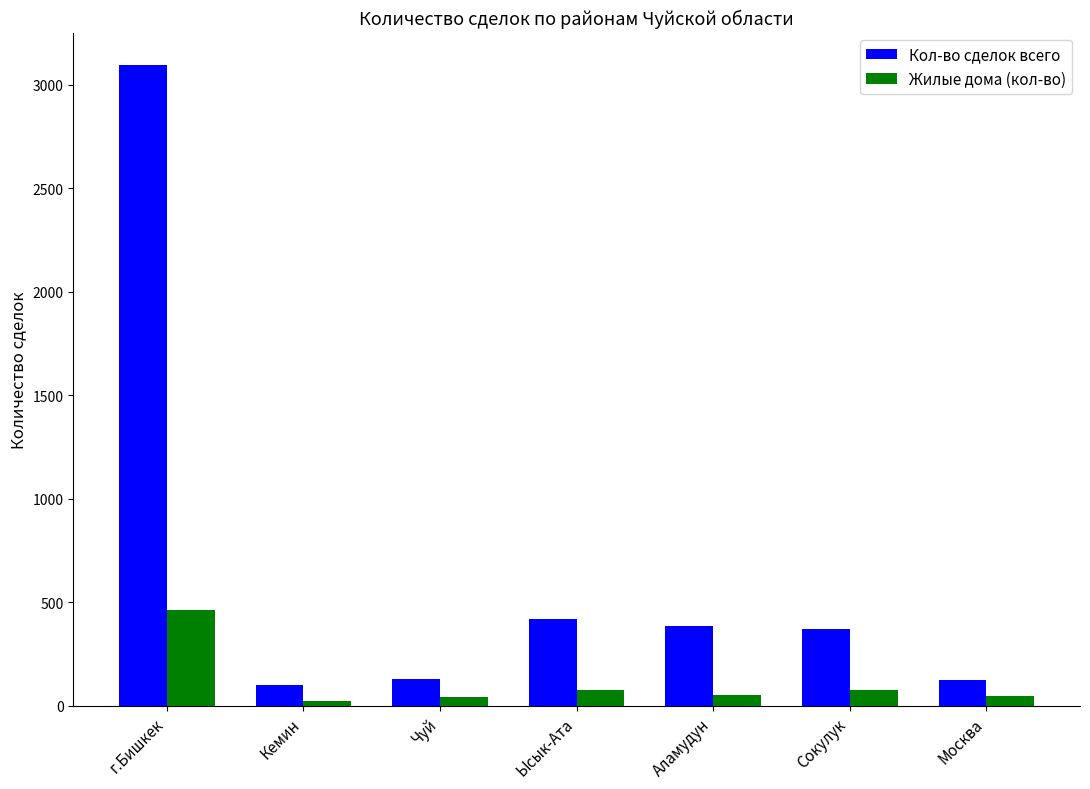

How many data points in Жилые дома (кол-во) are less than 51?

3